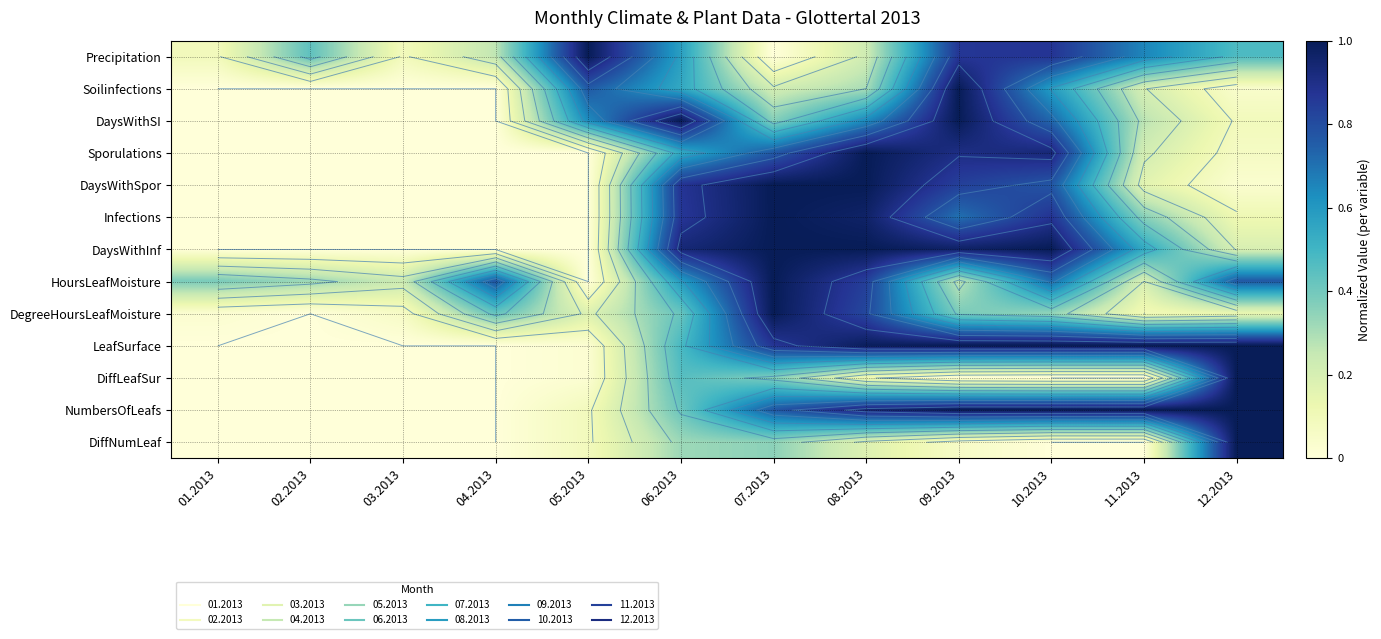

Which label corresponds to the smallest value in the chart?

07.2013